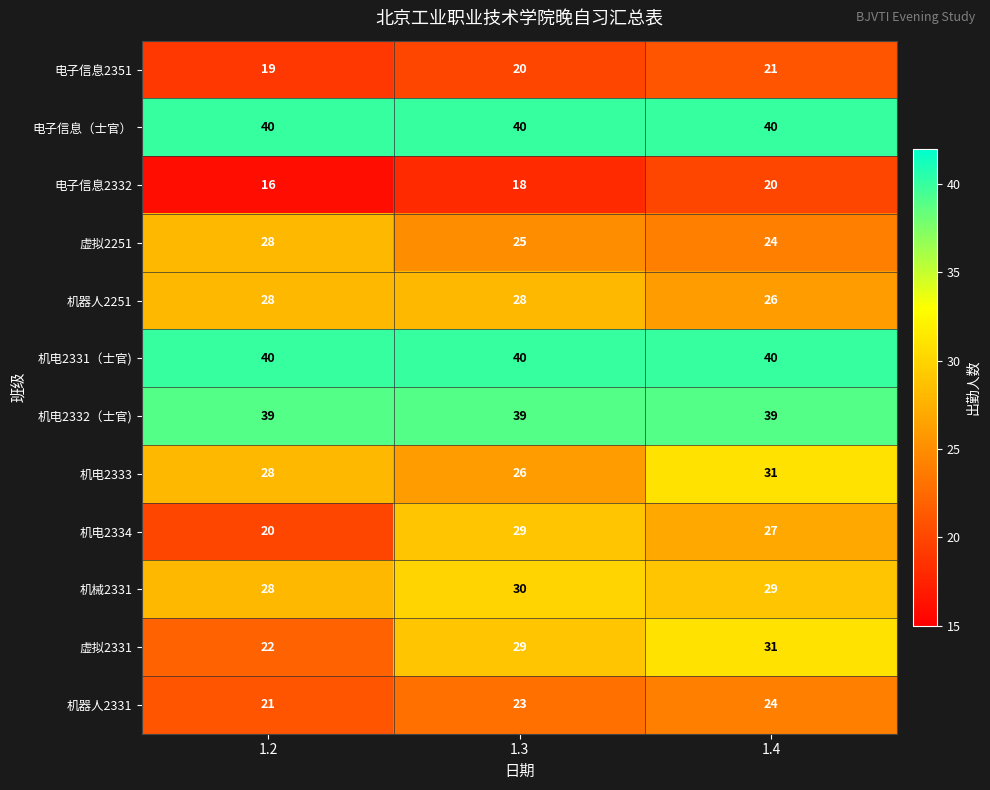

Count the number of data series in this chart.

12